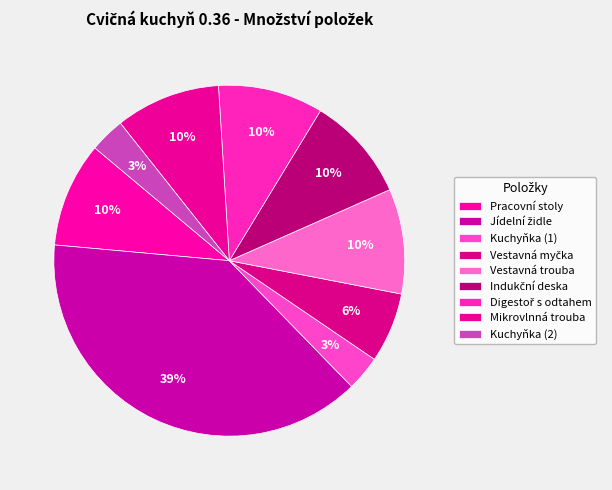

What is the ratio of the value at Kuchyňka (1) to the value at Mikrovlnná trouba?

0.3